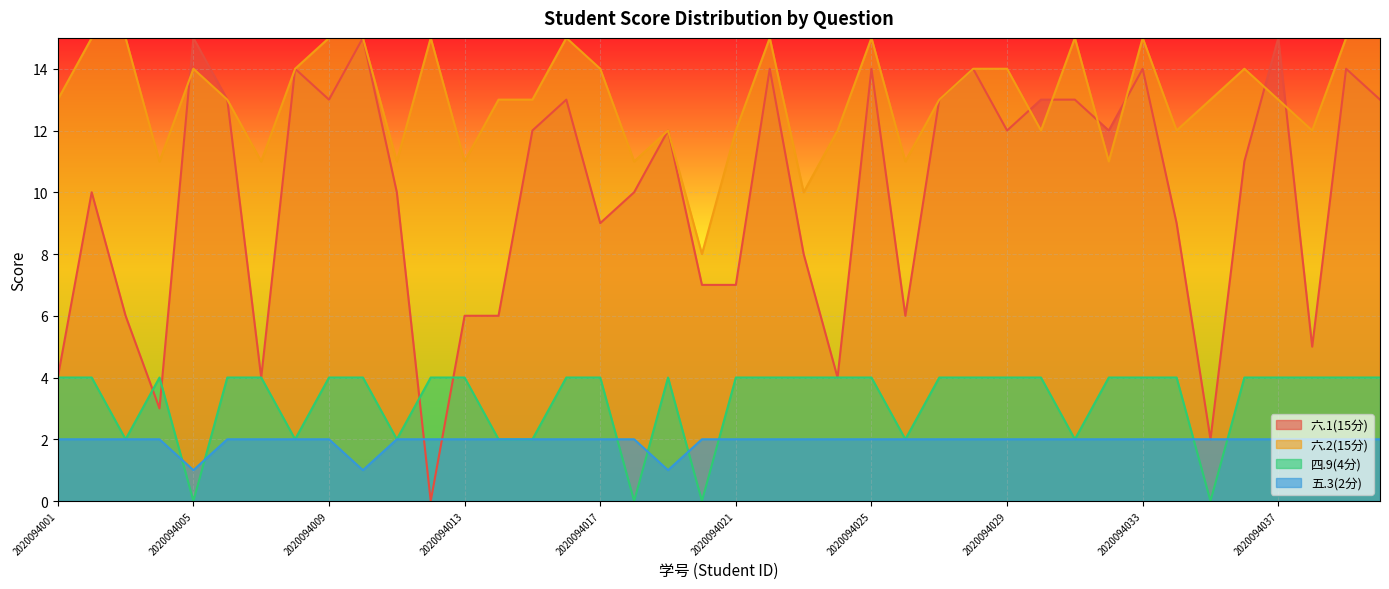

What is the approximate value of 四.9(4分) at 2020094009?

4